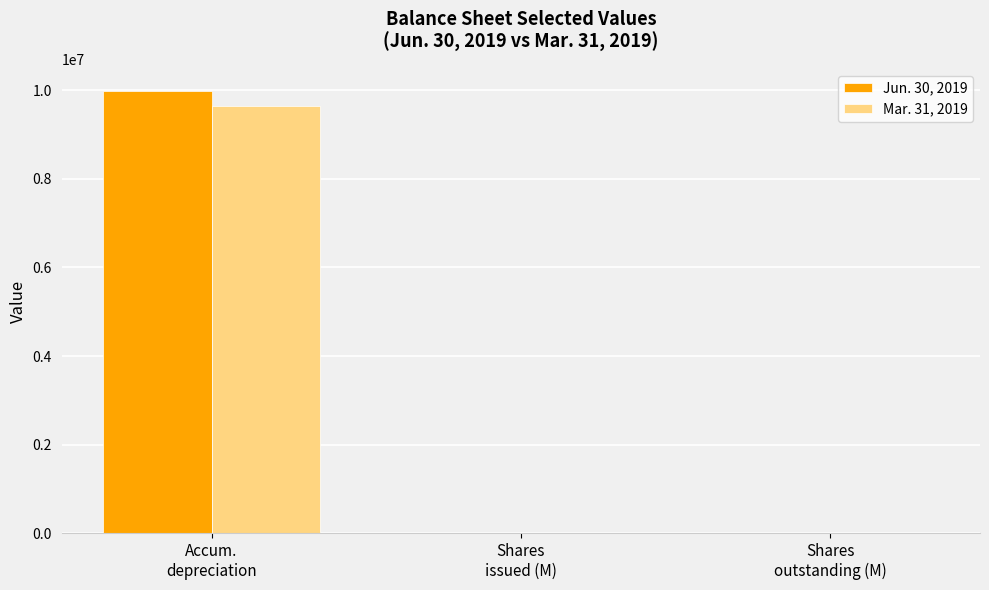

What is the sum of all Mar. 31, 2019 values?

9653367.8